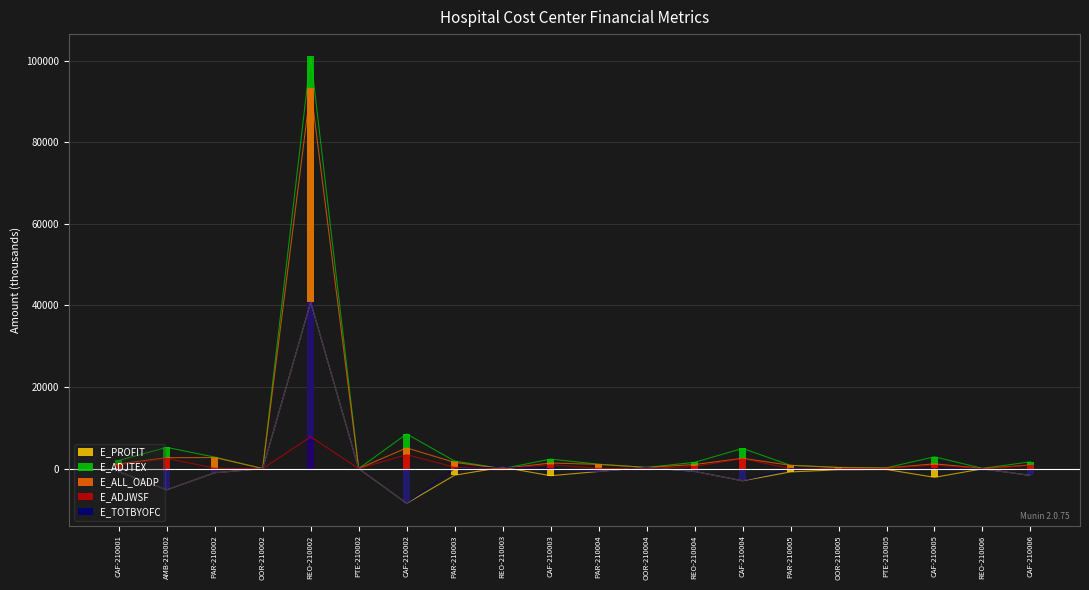

At CAF-210003, list the series in order from largest to smallest.

E_ADJTEX, E_ALL_OADP, E_ADJWSF, E_TOTBYOFC, E_PROFIT